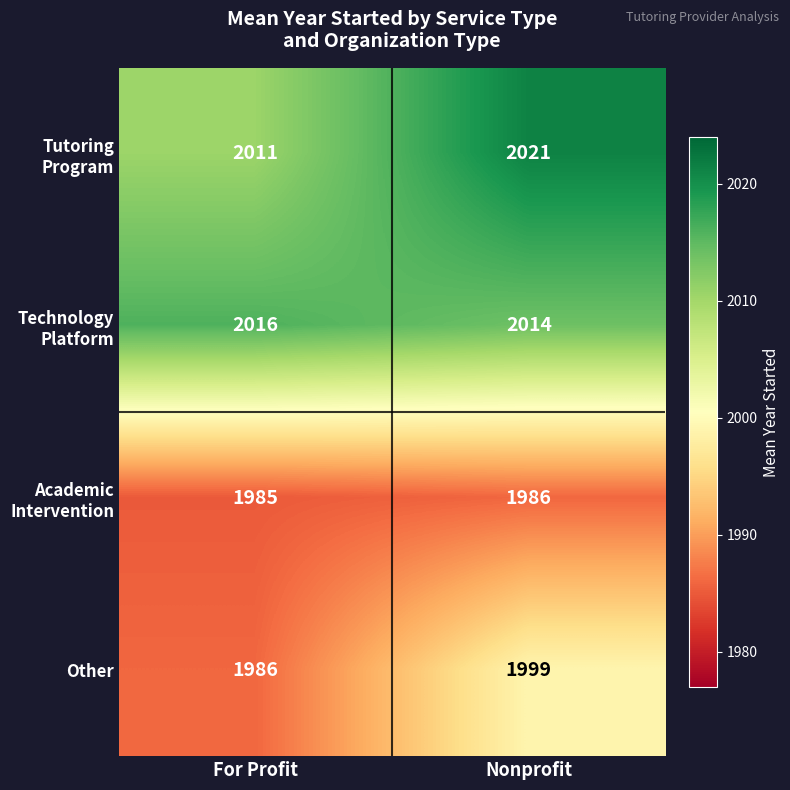

What is the total value across all series at Nonprofit?

8020